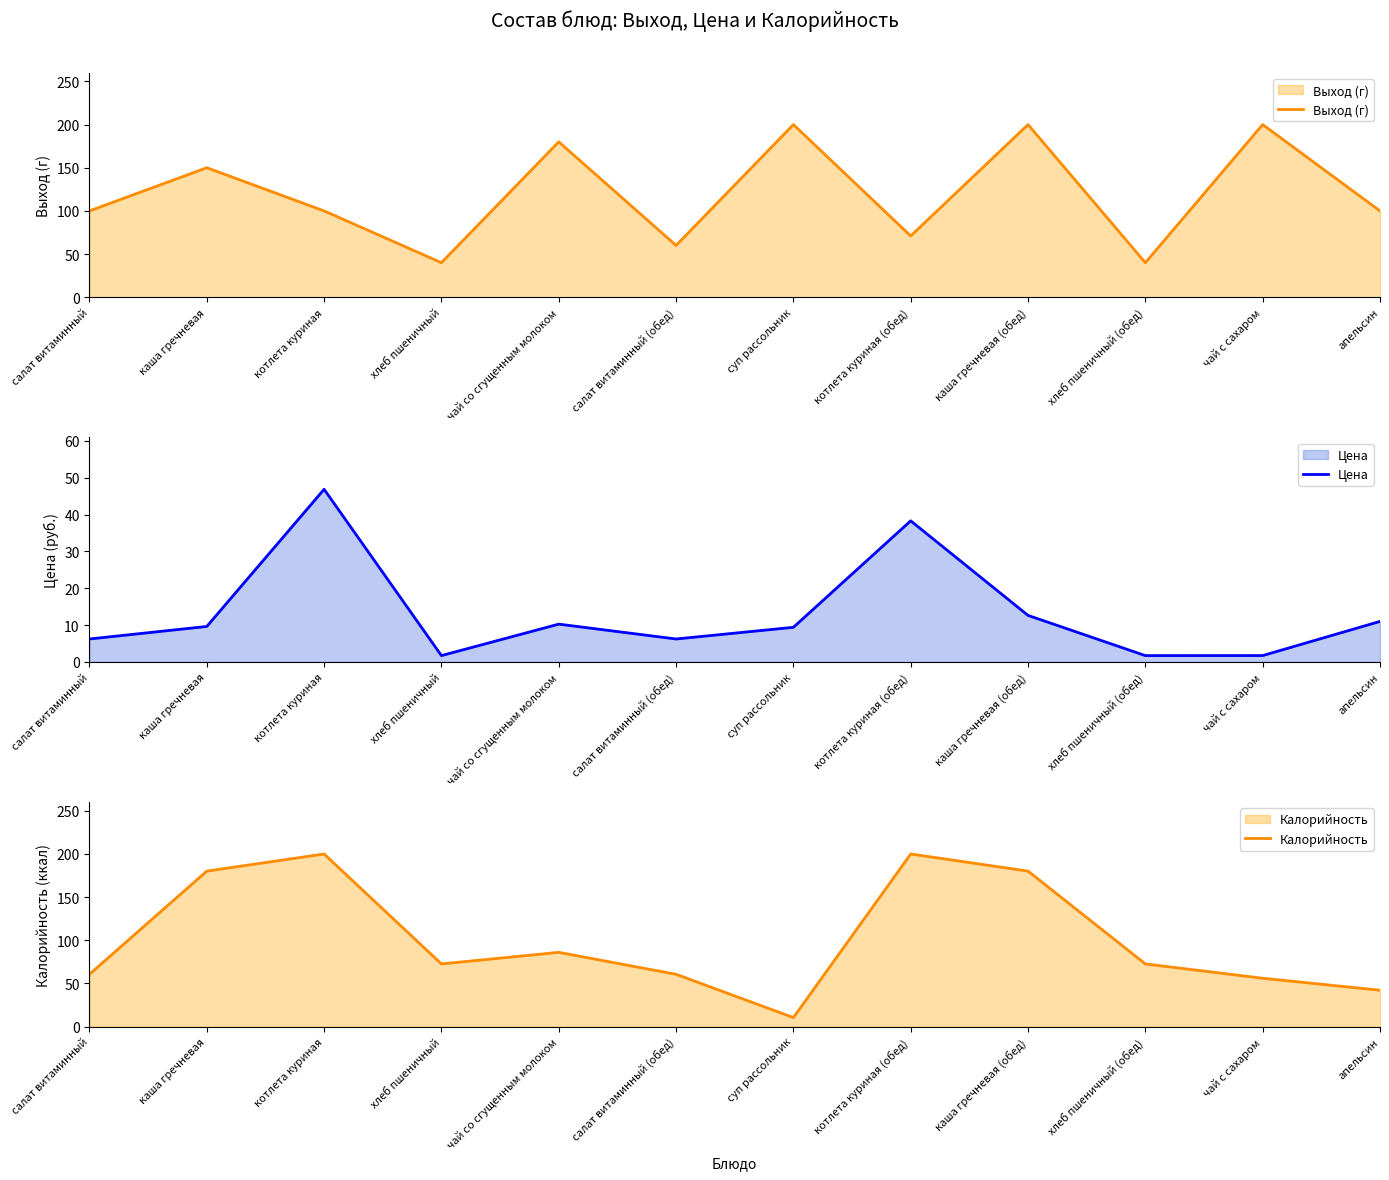

What position from the left is салат витаминный (обед)?

6